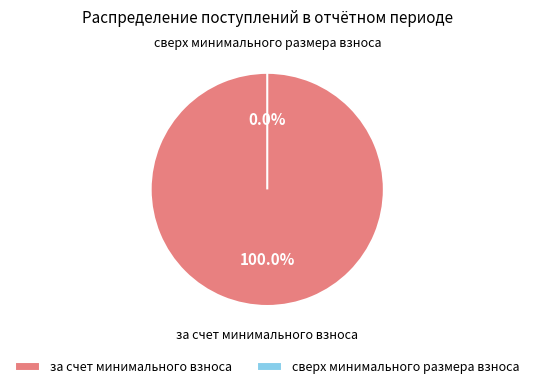

Which has a higher value, за счет минимального взноса or сверх минимального размера взноса?

за счет минимального взноса